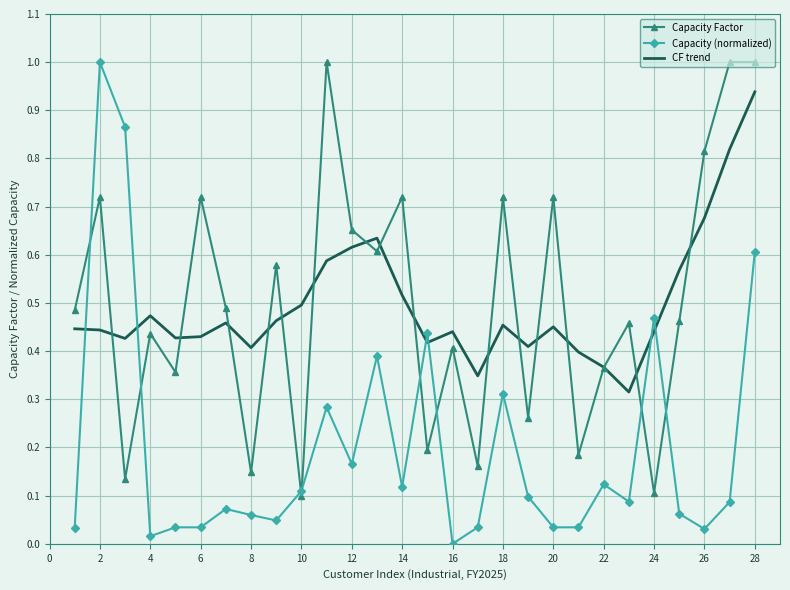

What is the maximum value for Capacity Factor?

1.0